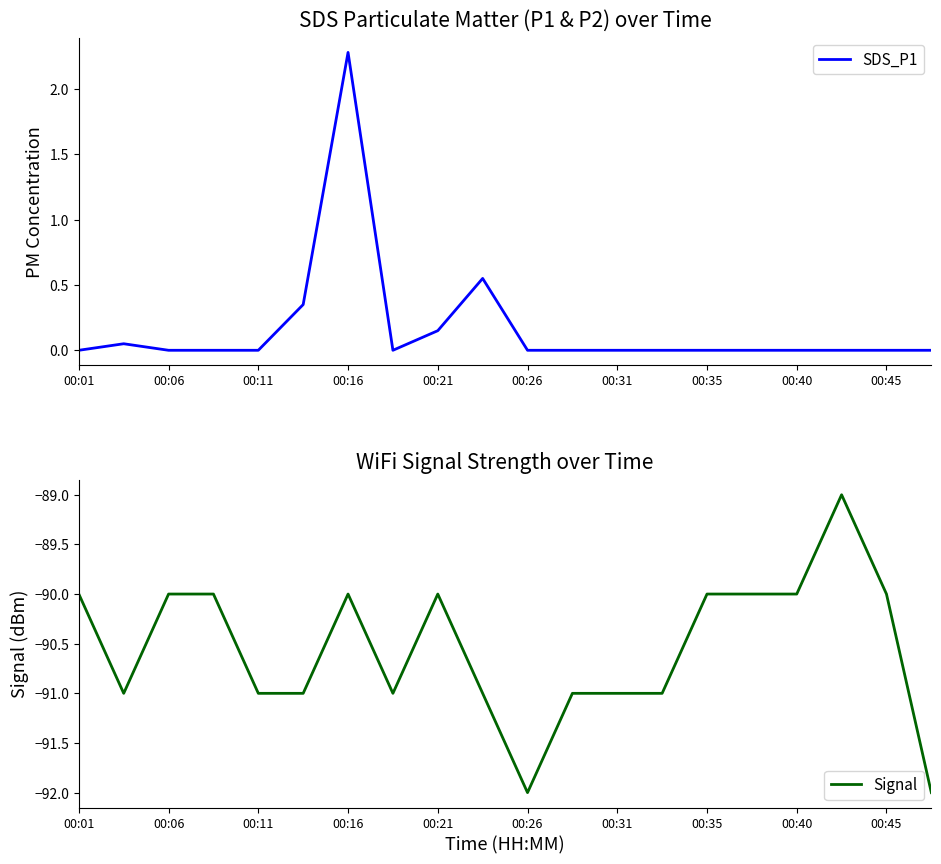

The SDS_P1 series shows 0.0 at 00:01. True or false?

True